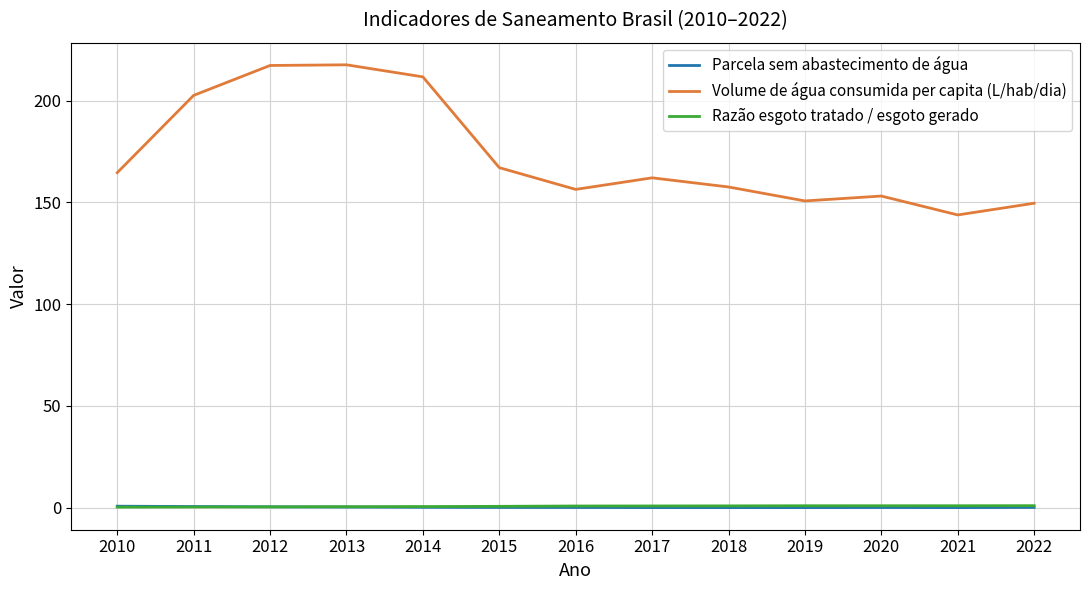

Which series has the widest spread of values?

Volume de água consumida per capita (L/hab/dia)